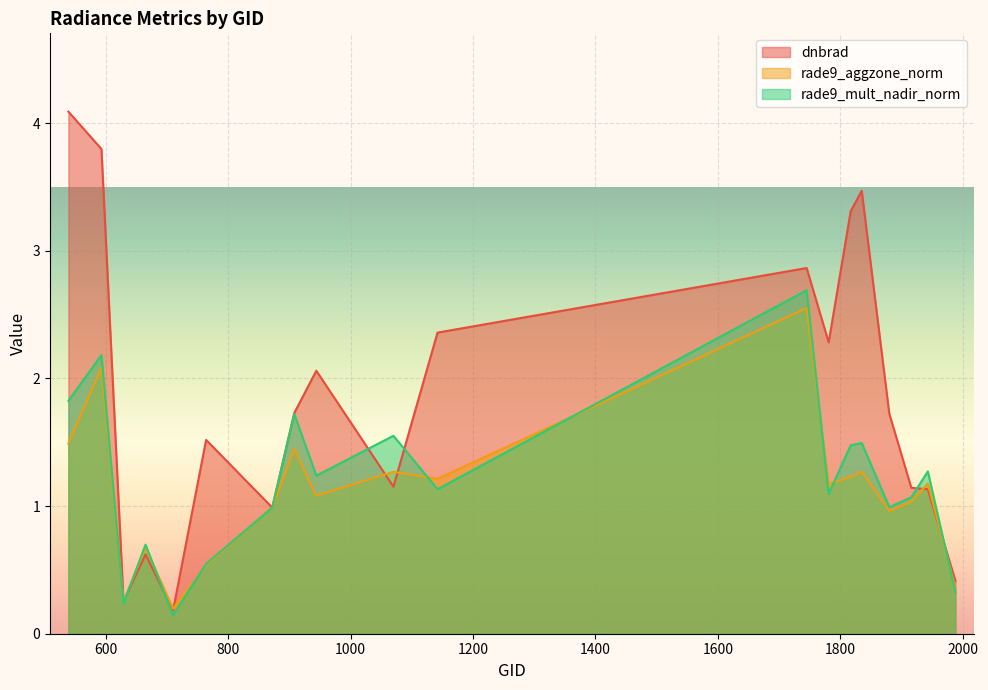

What is the maximum value shown in the chart?

4.1